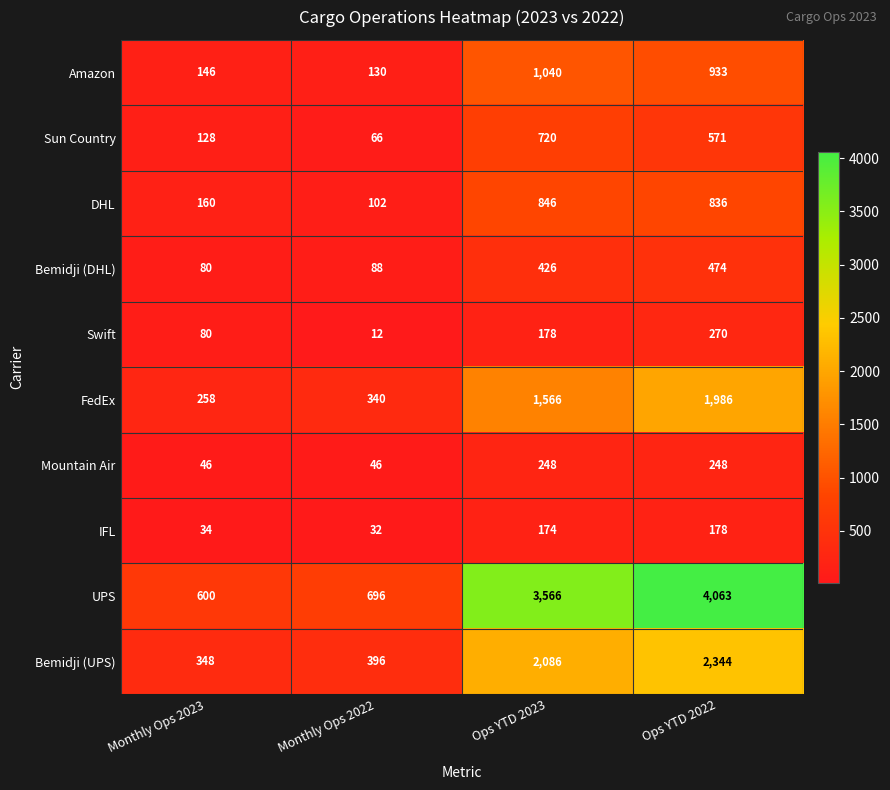

Rank the categories by Bemidji (UPS) value from highest to lowest.

Ops YTD 2022, Ops YTD 2023, Monthly Ops 2022, Monthly Ops 2023